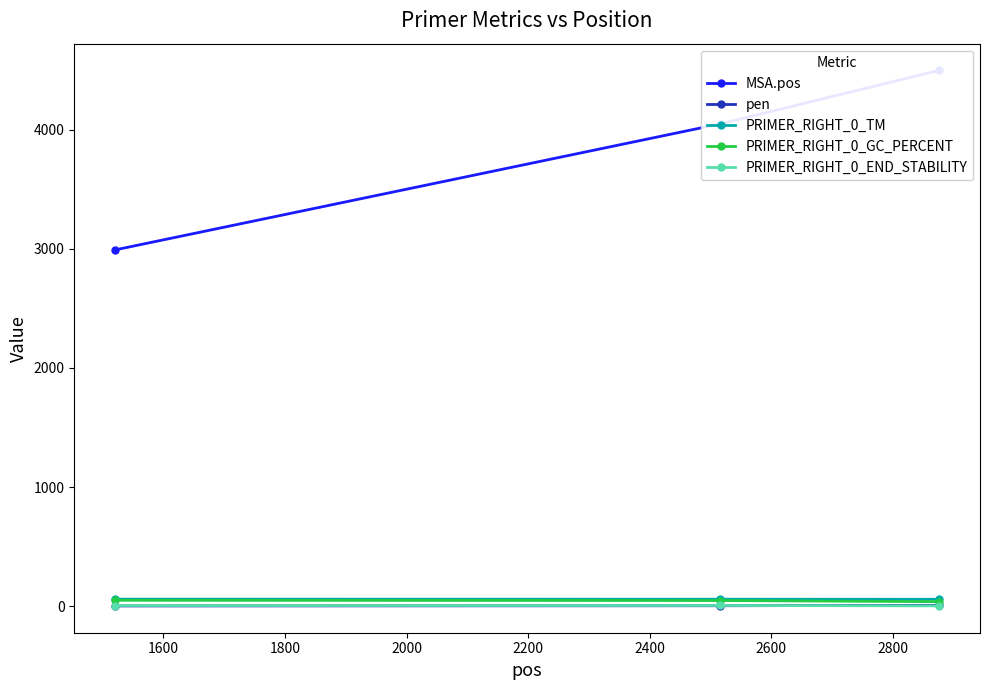

How many series are shown in this chart?

5